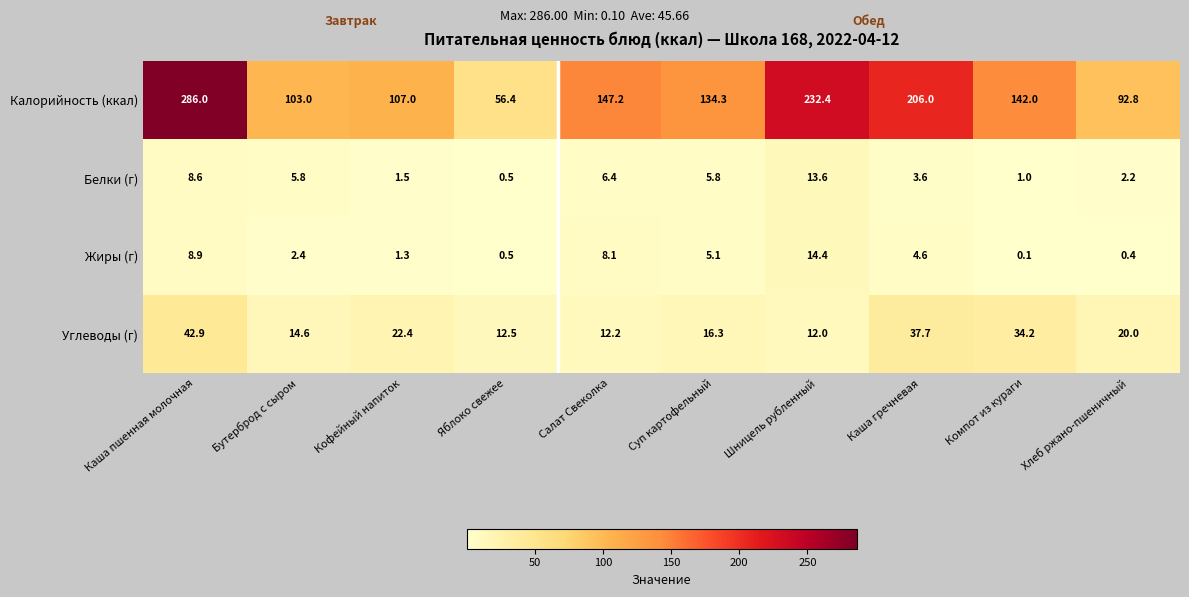

How many series are shown in this chart?

4